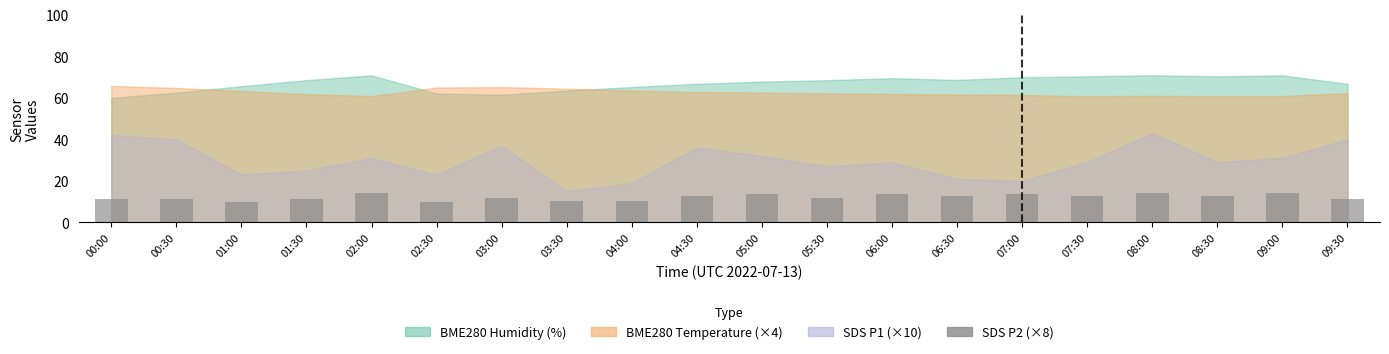

What is the average value?

12.2